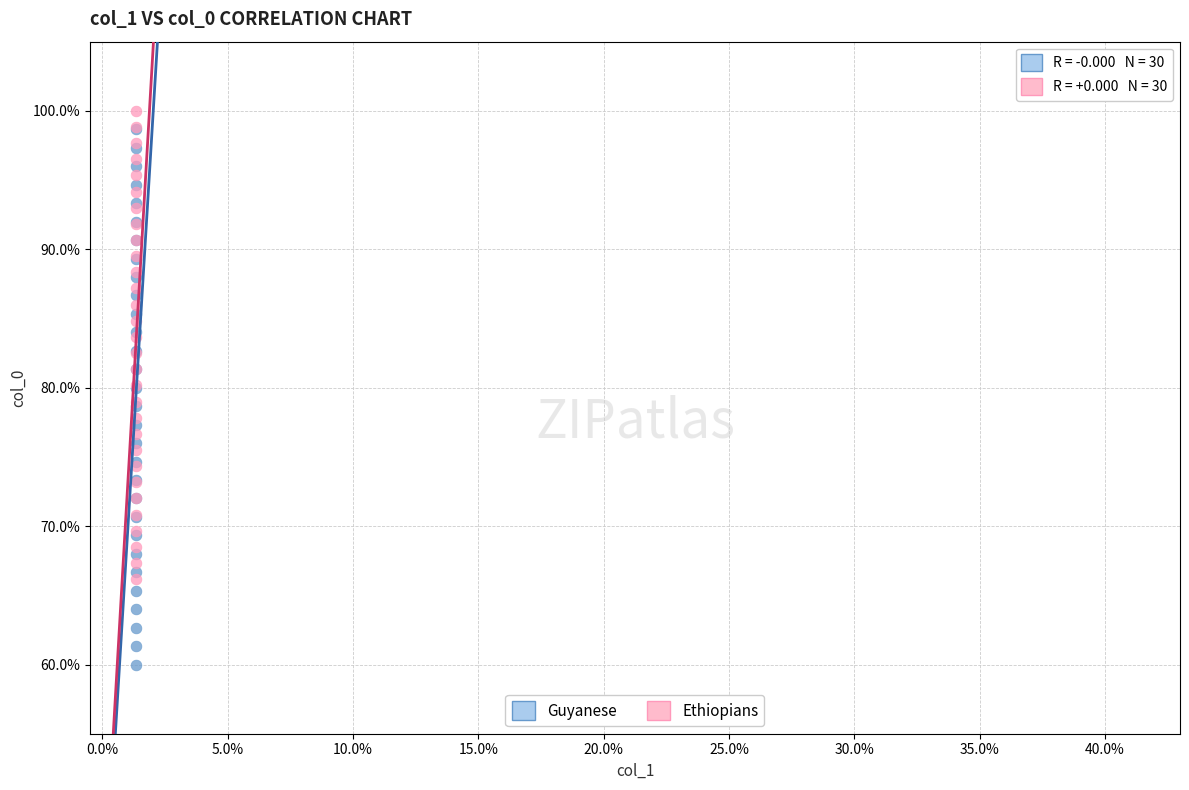

Which series has the largest Y range (max minus min)?

Guyanese